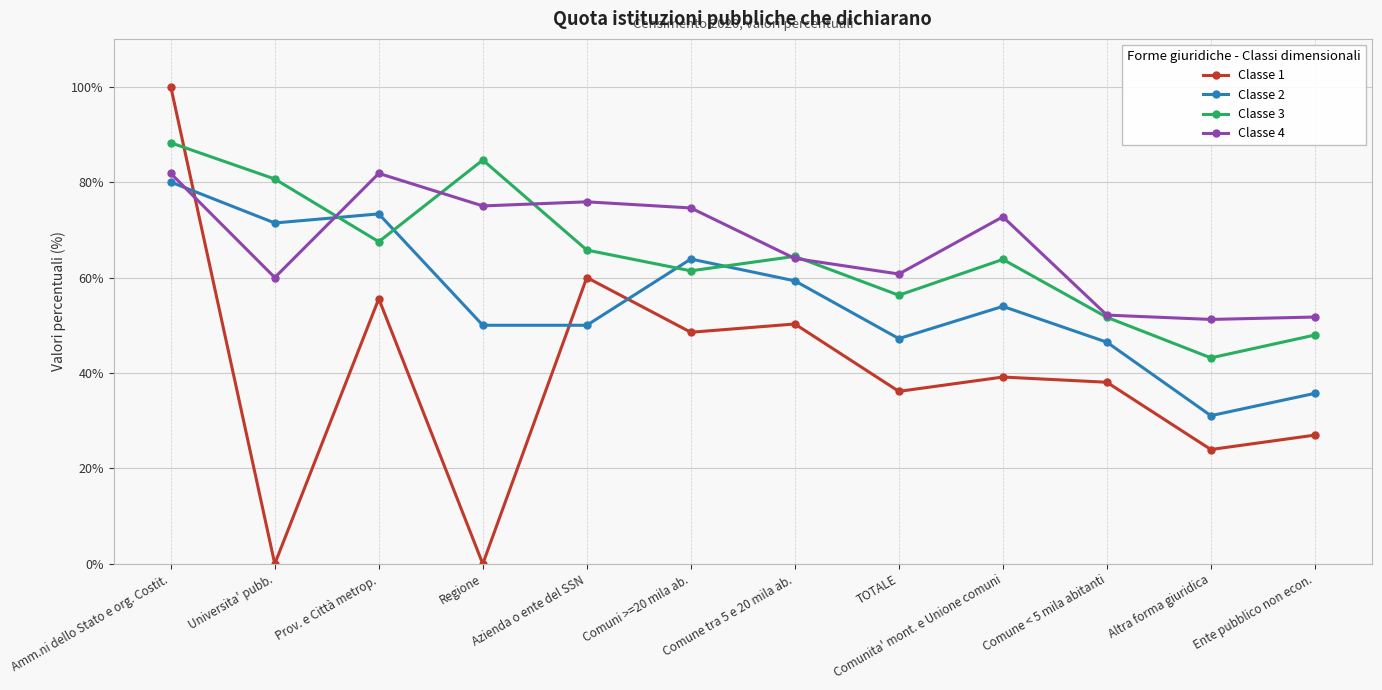

What is the total value across all series at Universita' pubb.?

212.1